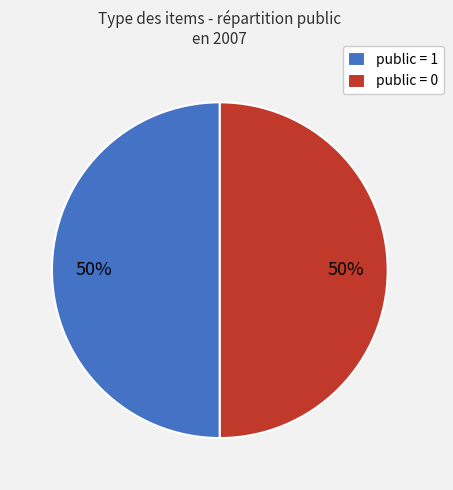

True or false: public = 1 accounts for 38% of the total.

False